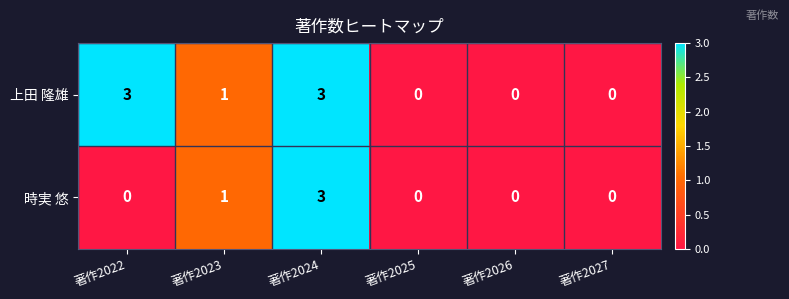

What is the spread (max minus min) of values at 著作2022?

3